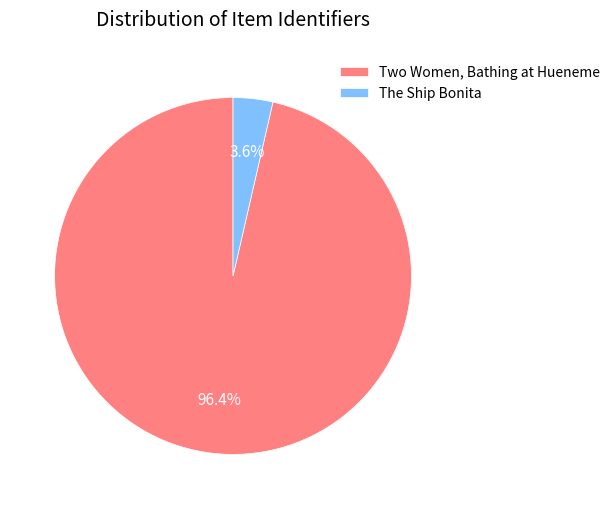

To the nearest percent, what percentage of the pie is The Ship Bonita?

4%